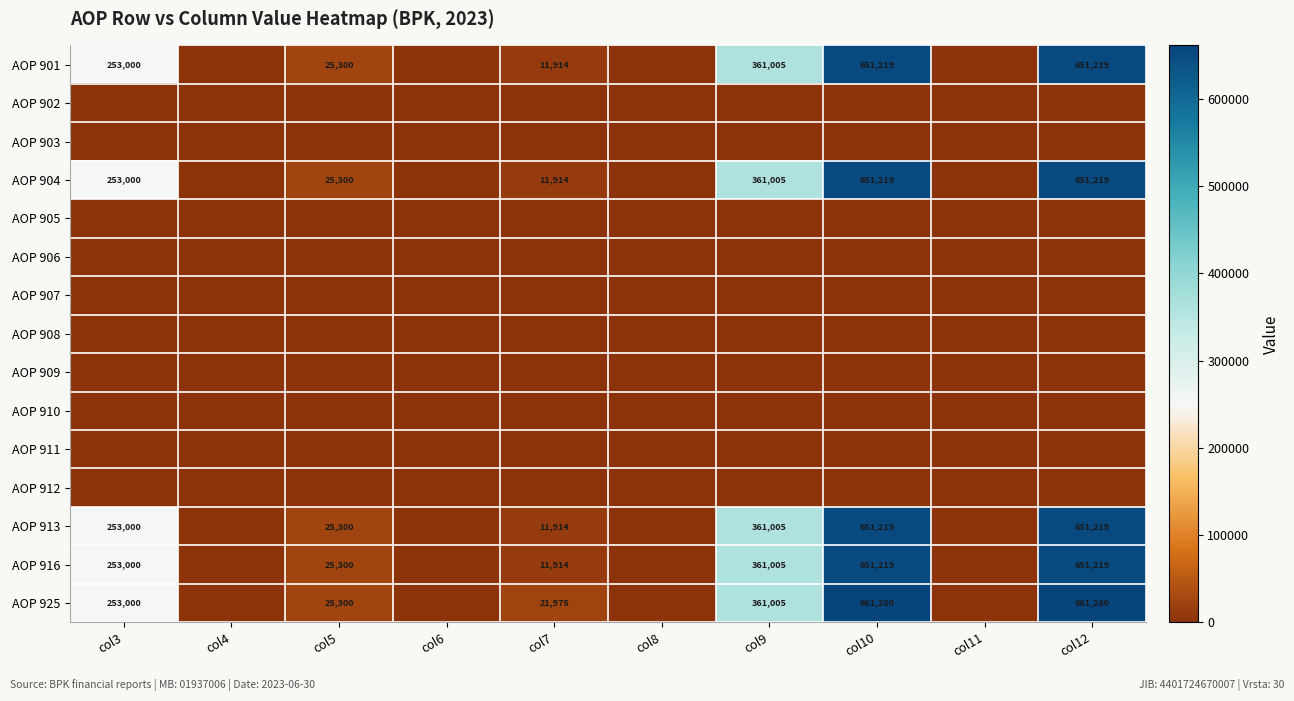

Which category has the highest value across all series?

col10